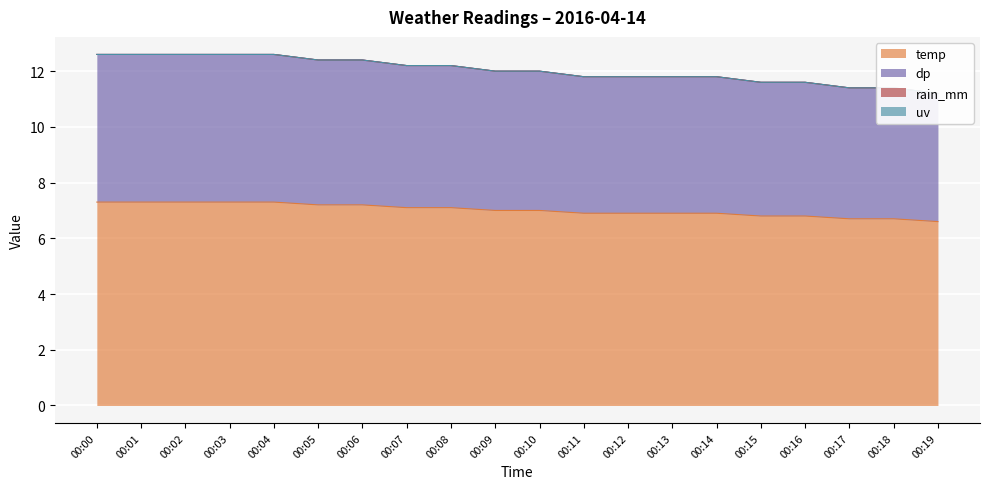

What value does the temp series have at 00:07?

7.1